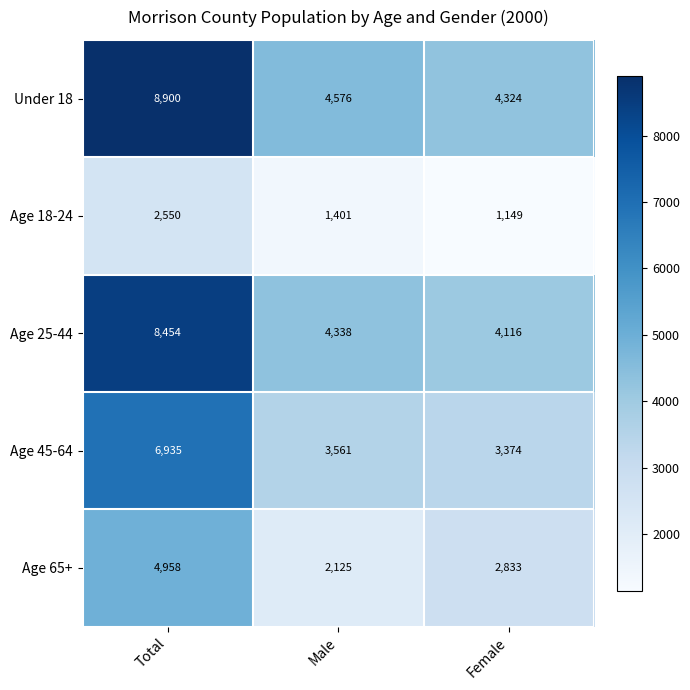

The value of Age 65+ at Female is 4813. True or false?

False